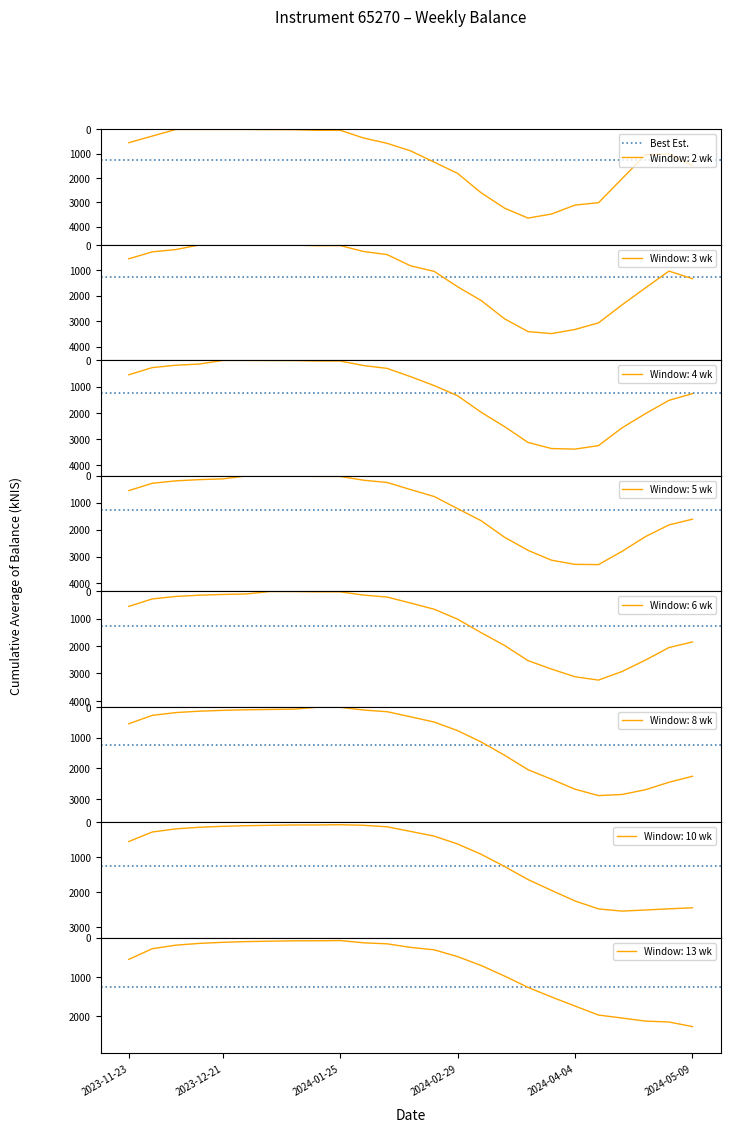

What is the value of the 18th point from the left?

3767.5